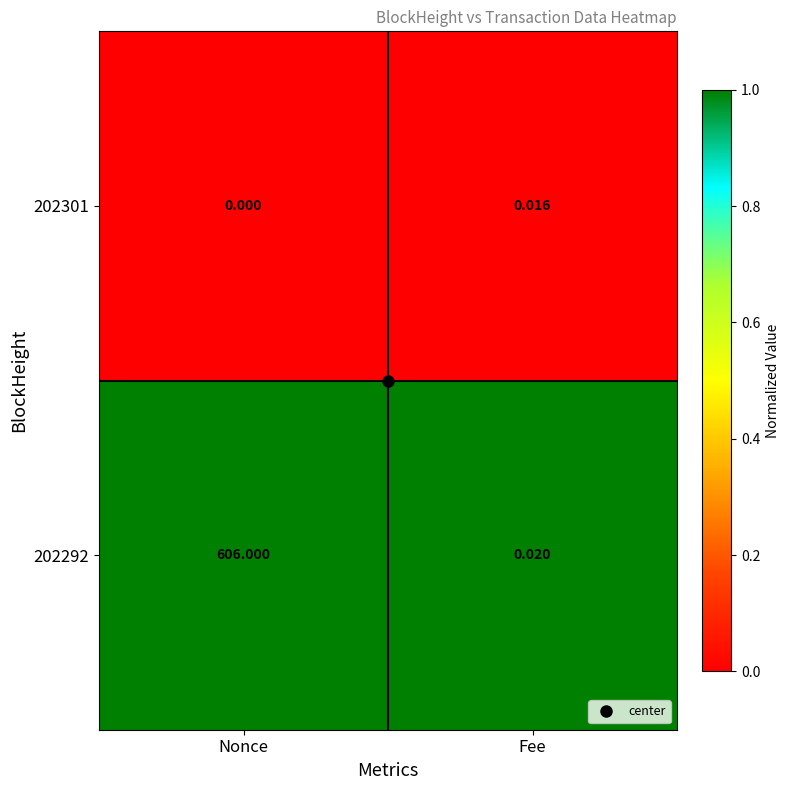

What is the greatest value displayed?

606.0